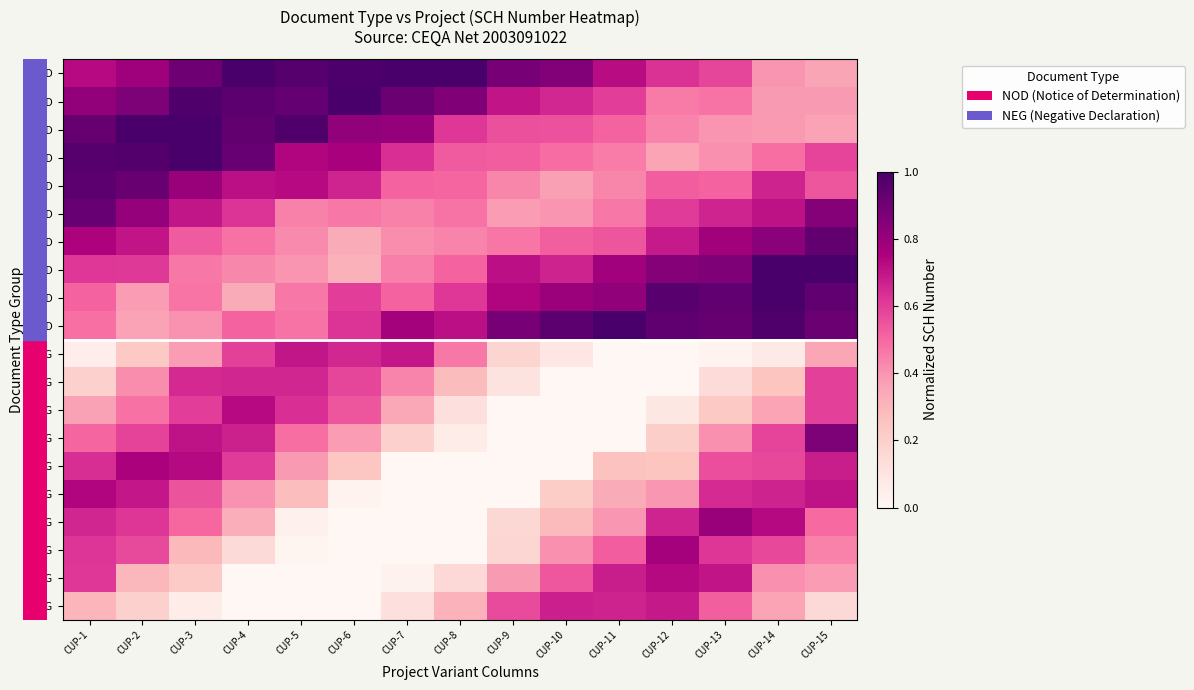

What is the total value across all series at CUP-1?

12.4